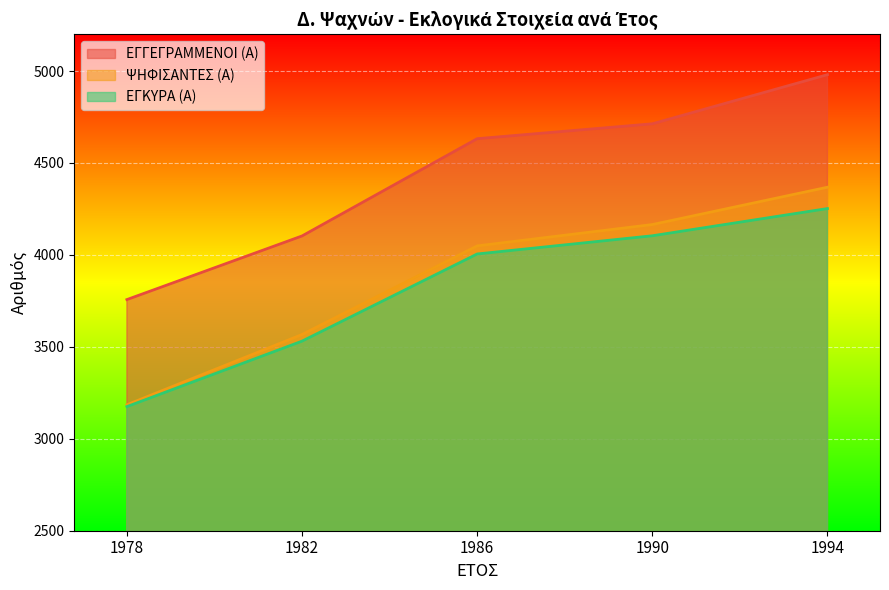

What is the sum of the ΕΓΓΕΓΡΑΜΜΕΝΟΙ (Α) values at 1978 and 1994?

8737